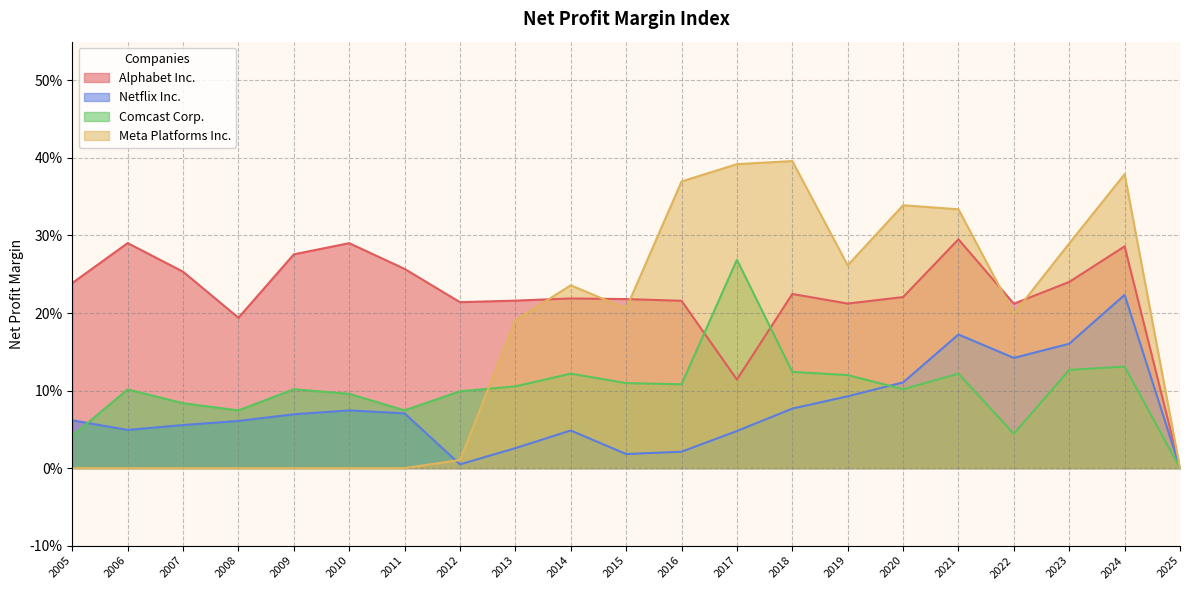

At how many categories does at least one series exceed 0?

20